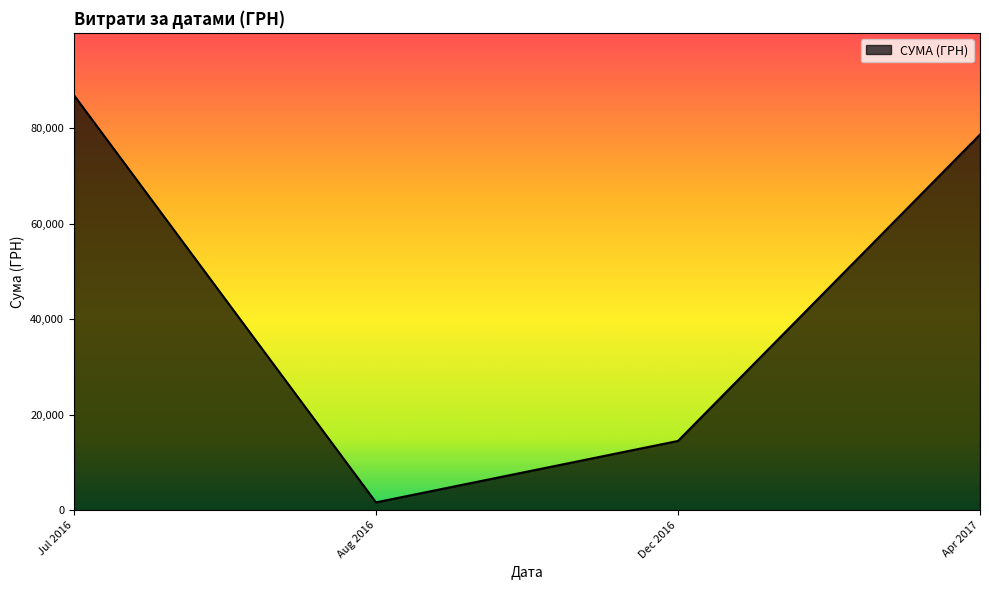

True or false: the data shows 1681.0 at Aug 2016.

True